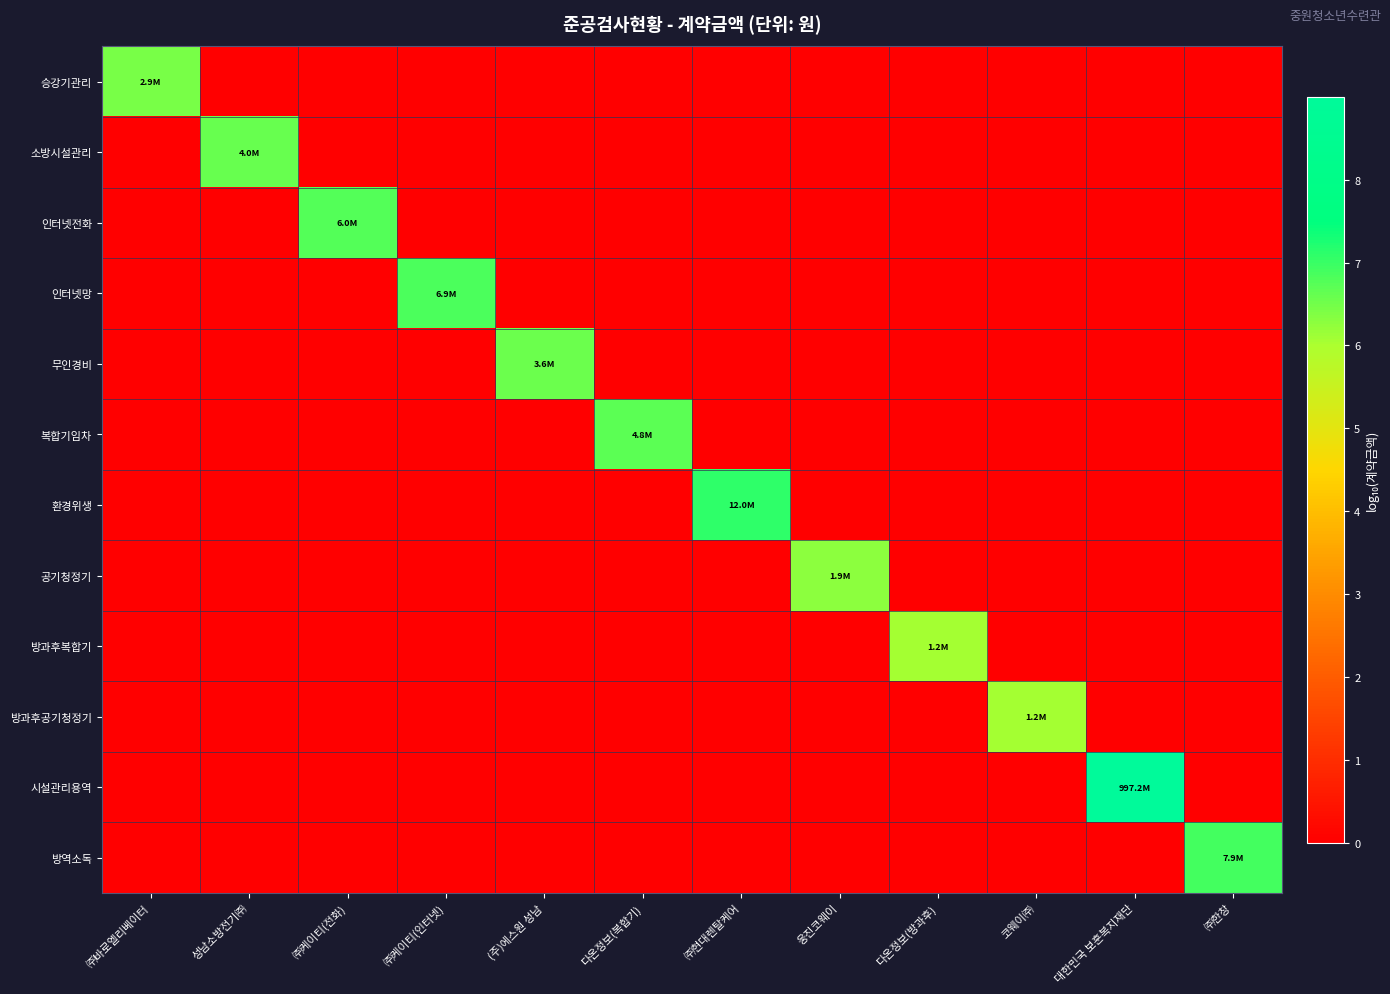

Which series changed the most between ㈜케이티(인터넷) and ㈜한창?

방역소독